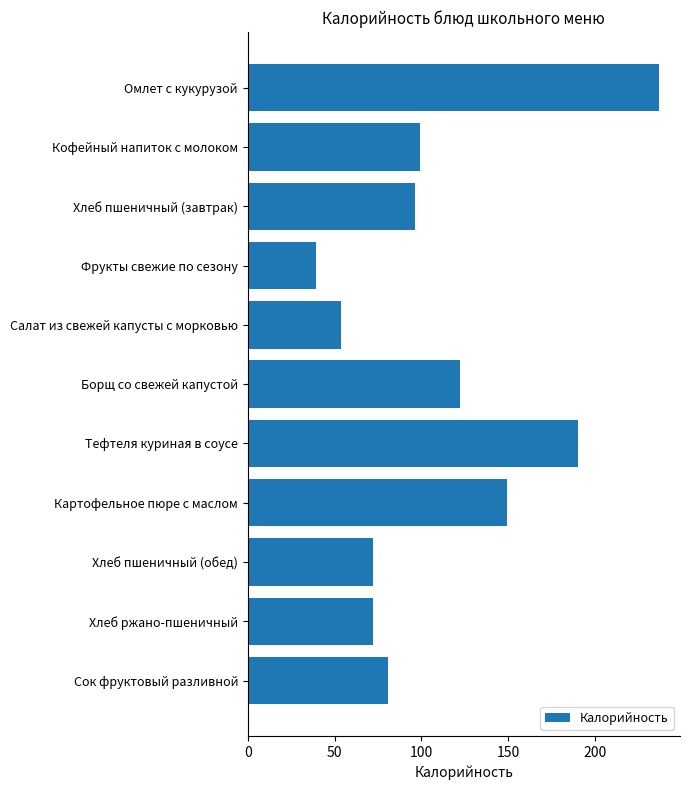

Reading bottom to top, extract all data points from this chart.

Сок фруктовый разливной=80.6	Хлеб ржано-пшеничный=72.3	Хлеб пшеничный (обед)=72.3	Картофельное пюре с маслом=149.5	Тефтеля куриная в соусе=190.3	Борщ со свежей капустой=122.0	Салат из свежей капусты с морковью=53.5	Фрукты свежие по сезону=39.3	Хлеб пшеничный (завтрак)=96.4	Кофейный напиток с молоком=99.0	Омлет с кукурузой=237.1